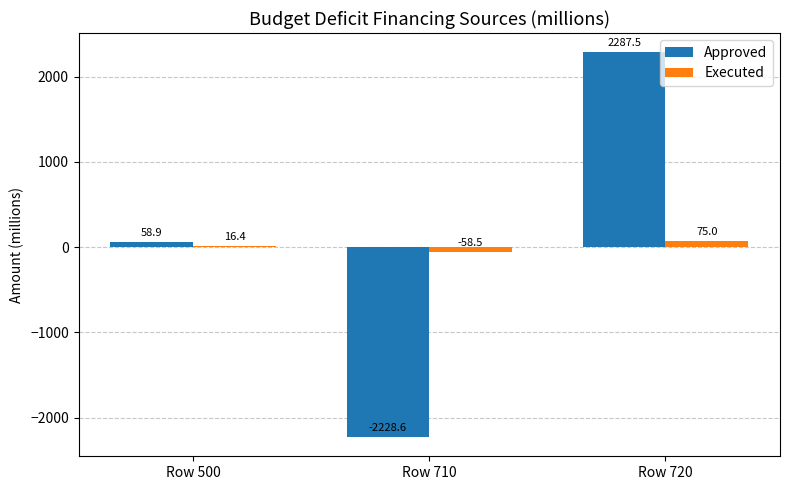

What are all the series names shown in the legend?

Approved, Executed